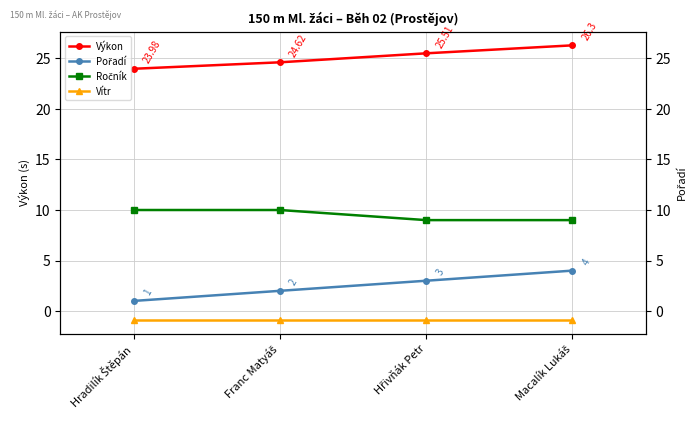

Is it true that Vítr equals -1.3 at Macalík Lukáš?

False